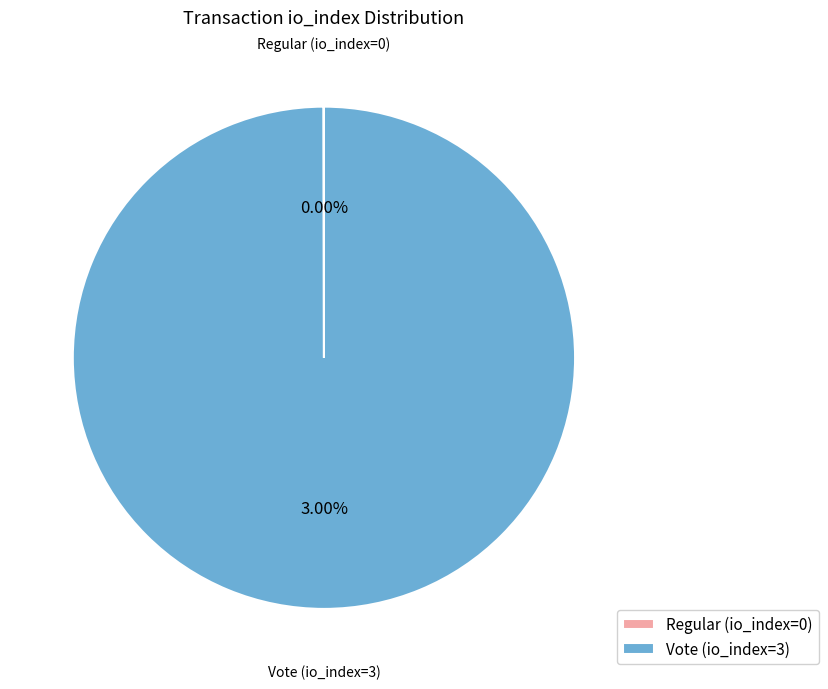

What is the smallest slice in the pie chart?

Regular (io_index=0)